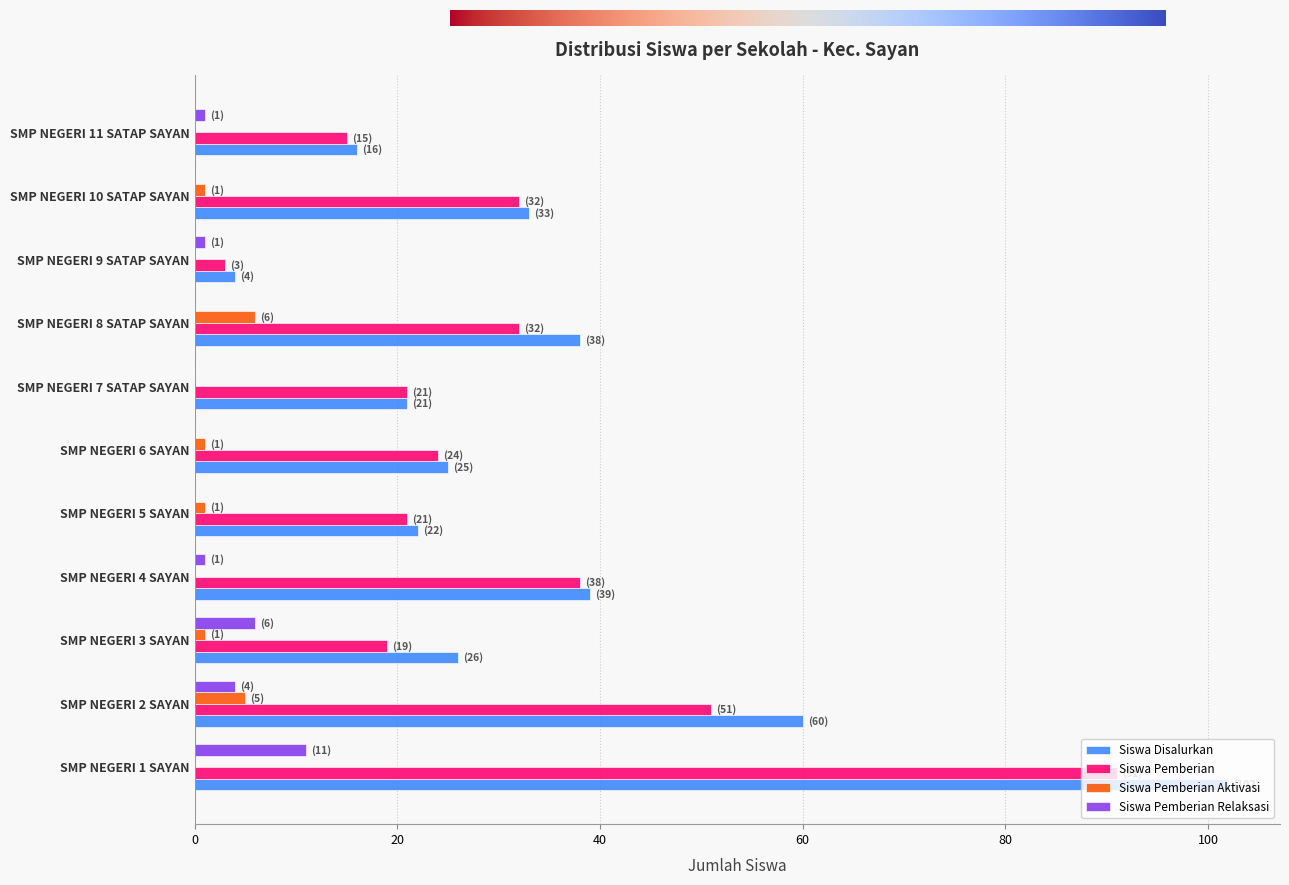

Is it true that Siswa Pemberian Aktivasi equals 2 at SMP NEGERI 8 SATAP SAYAN?

False